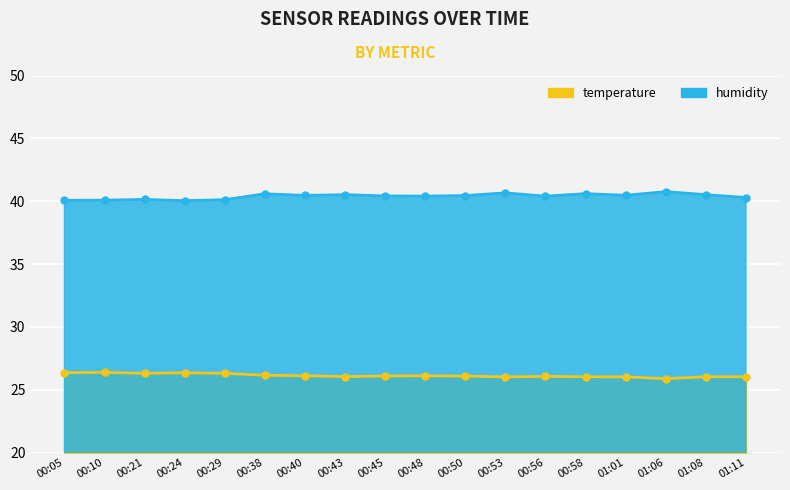

Which series has the largest total across all categories?

humidity